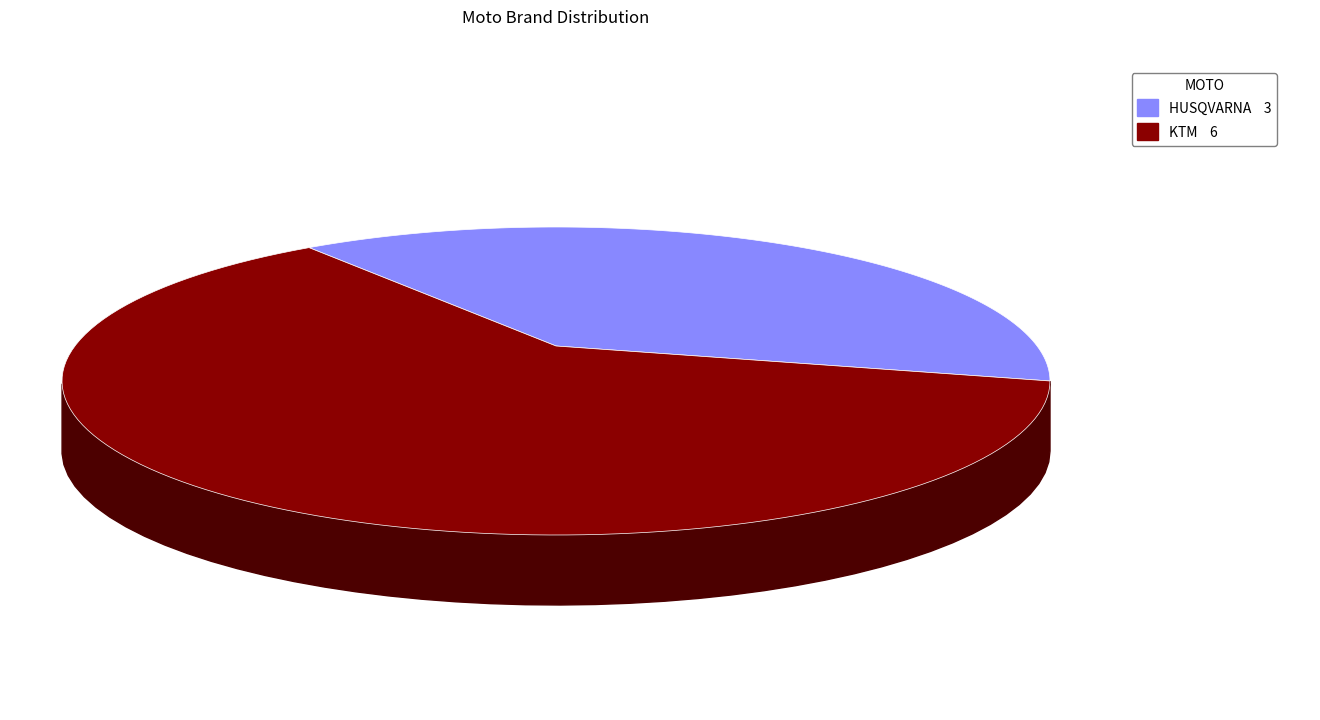

Which slice is the largest?

KTM